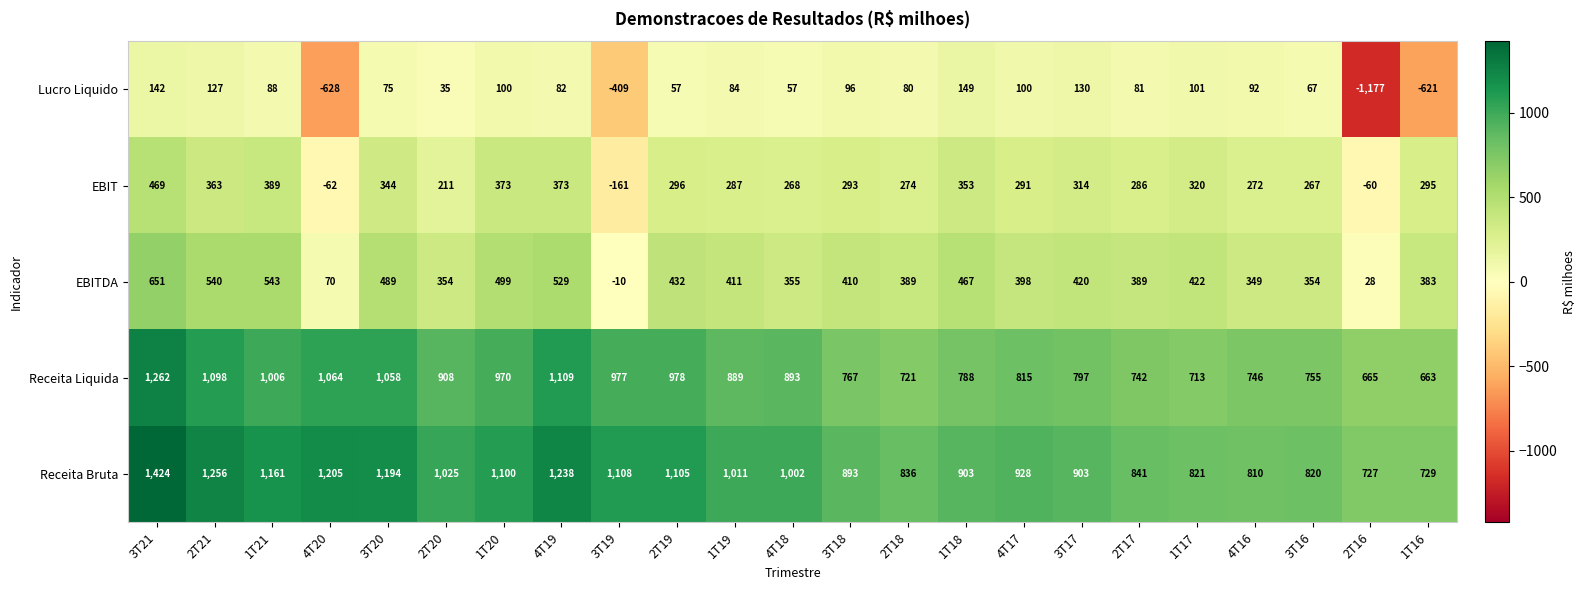

What is the total value across all series at 2T19?

2868